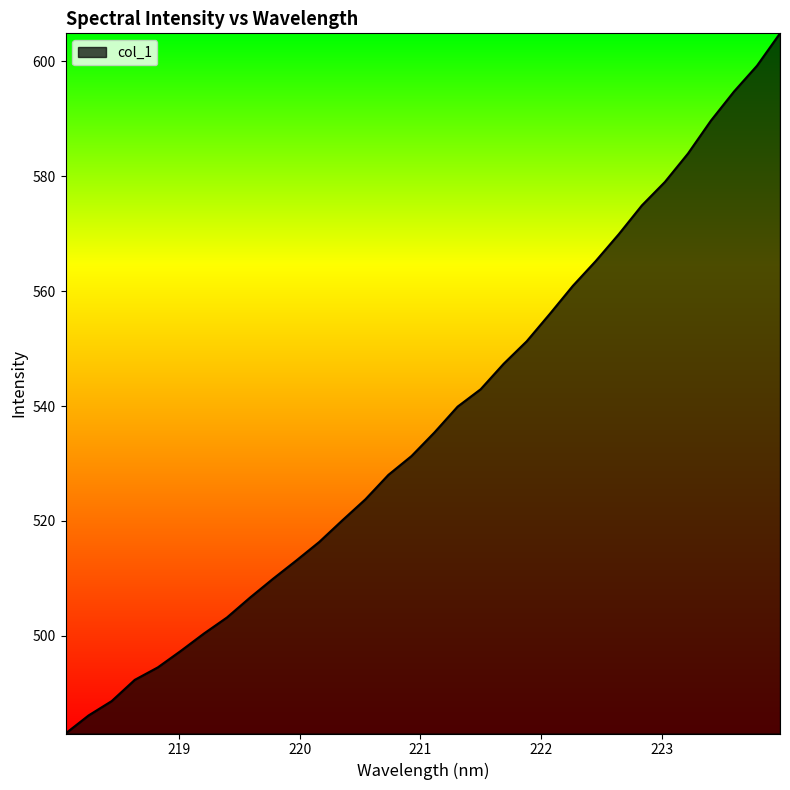

What is the difference between the maximum and minimum values?

121.9